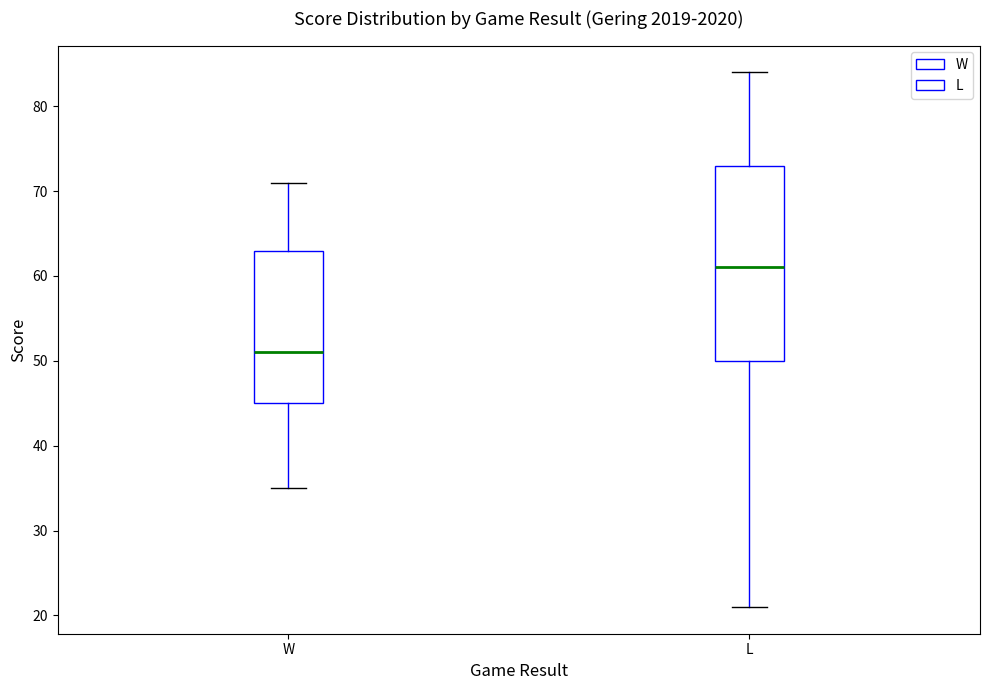

Where does the lower whisker of the box for W end on the y-axis? The values are not printed on the chart, so give them approximately, as read against the axis.

35